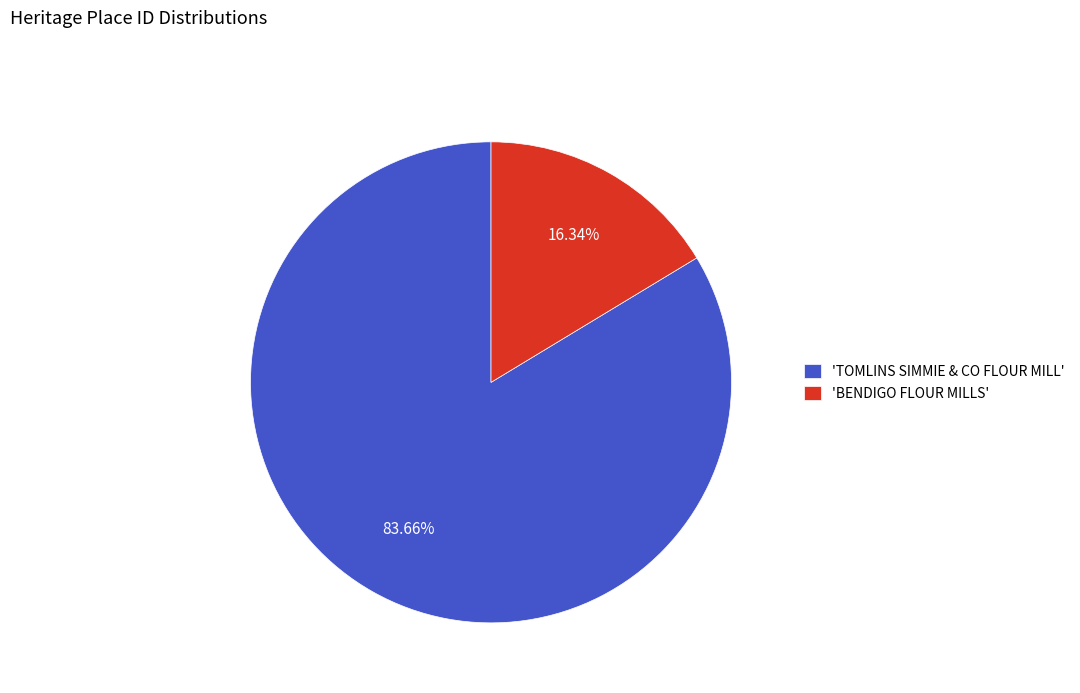

To the nearest percent, what is the difference between the largest and smallest slice percentages?

67%